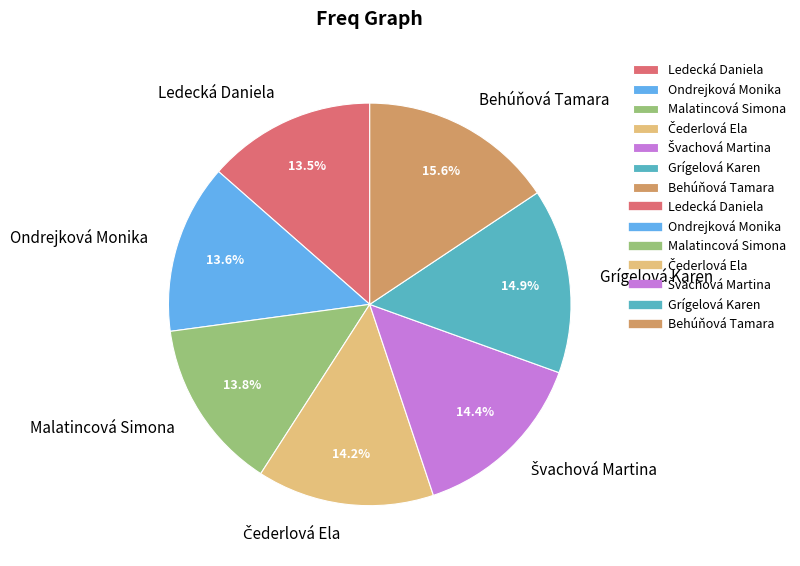

True or false: Ondrejková Monika accounts for 14% of the total.

True